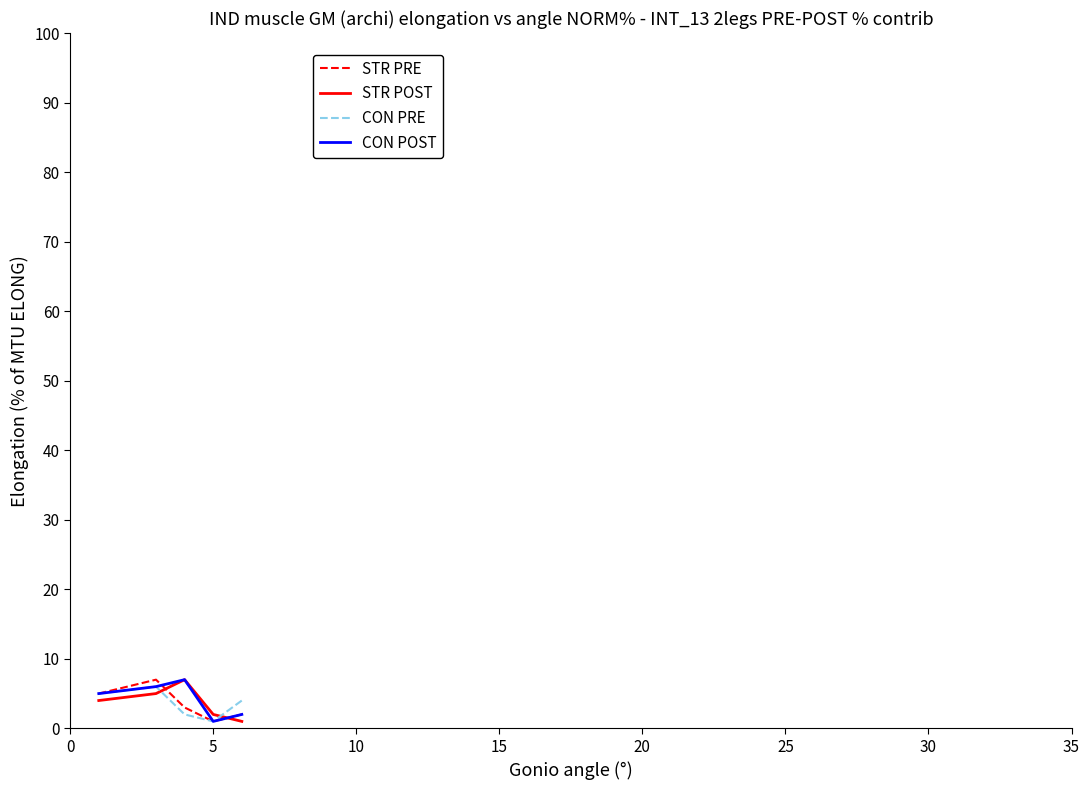

How many intersections are there between STR PRE and STR POST?

2